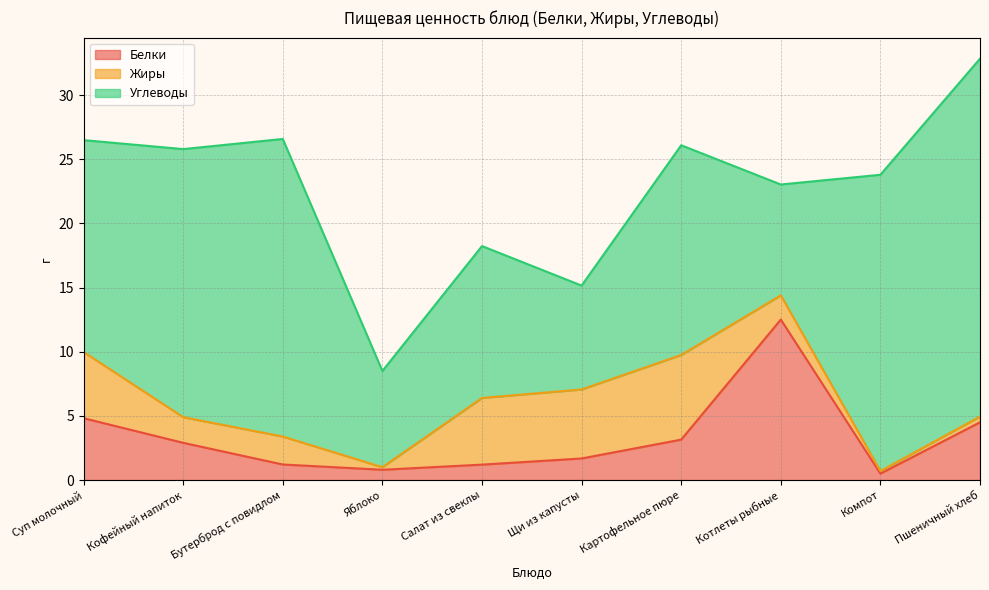

Which series changed the most between Картофельное пюре and Компот?

Углеводы